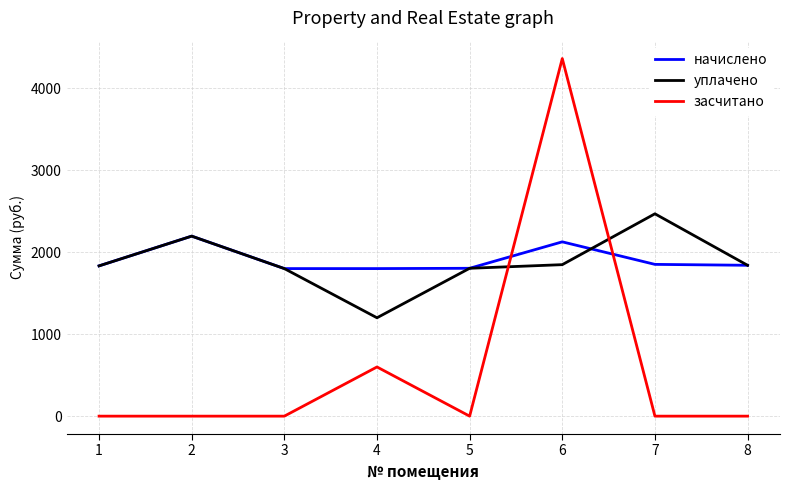

What is the sum of all уплачено values?

14989.4